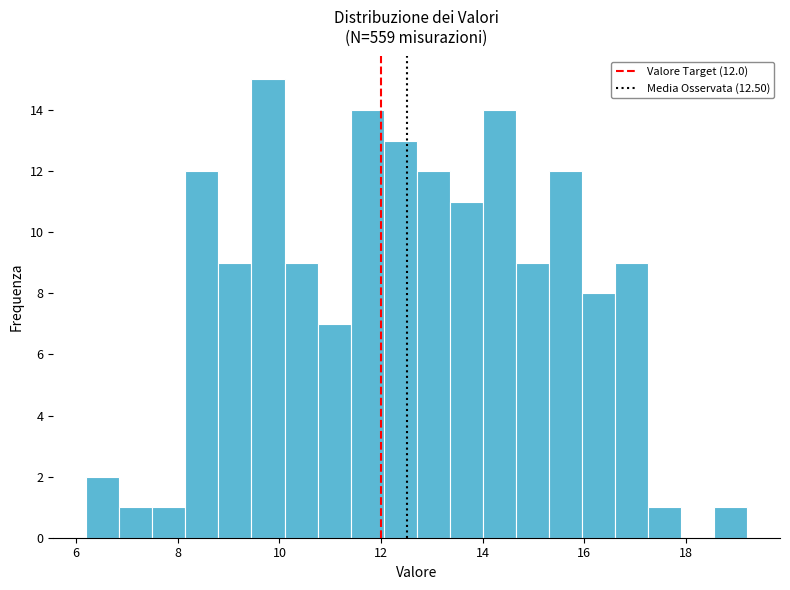

Around what value on the x-axis is the tallest bar? Give the approximate position of its centre, as read against the axis.

9.8